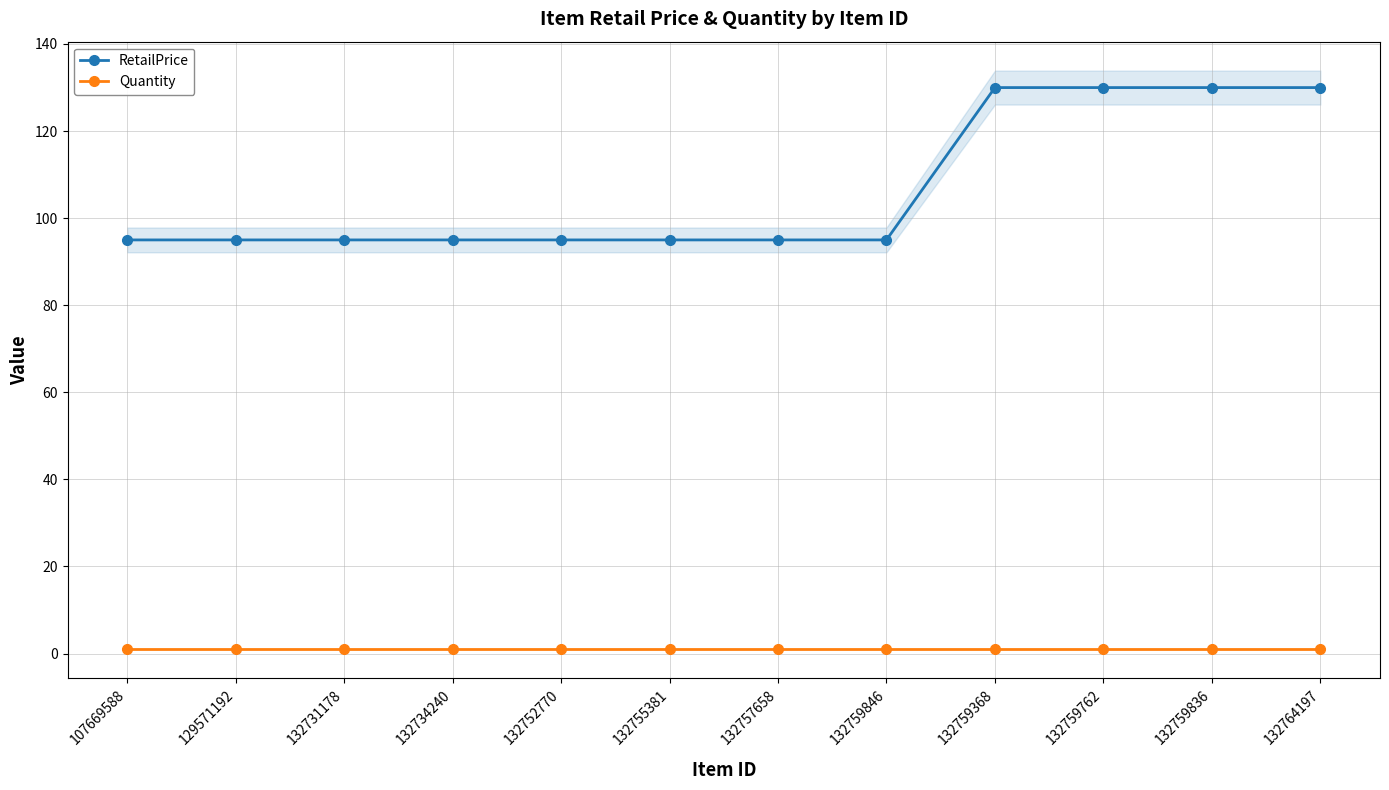

True or false: Quantity and RetailPrice cross at least once.

False